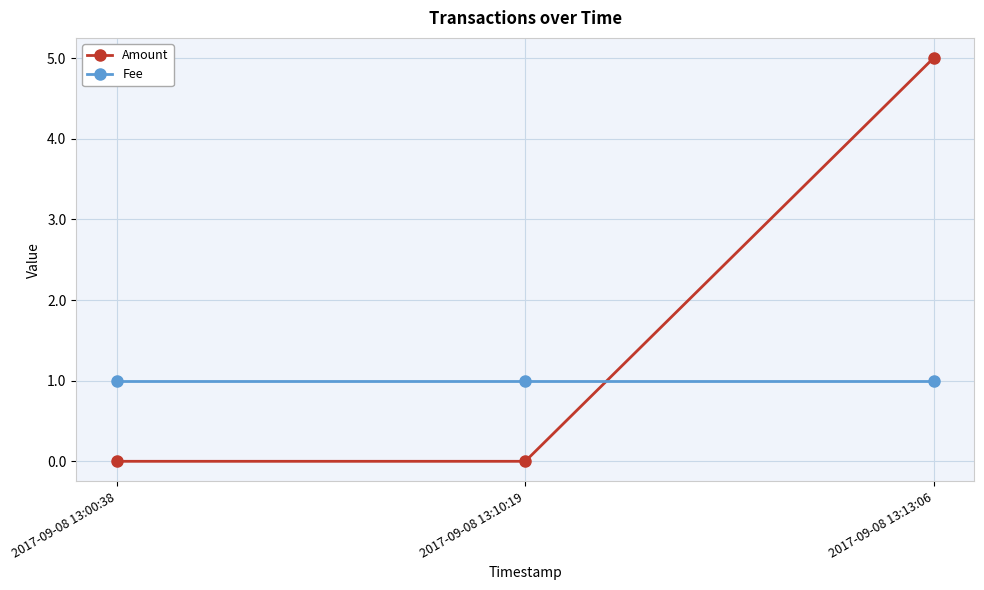

At 2017-09-08 13:13:06, list the series in order from smallest to largest.

Fee, Amount